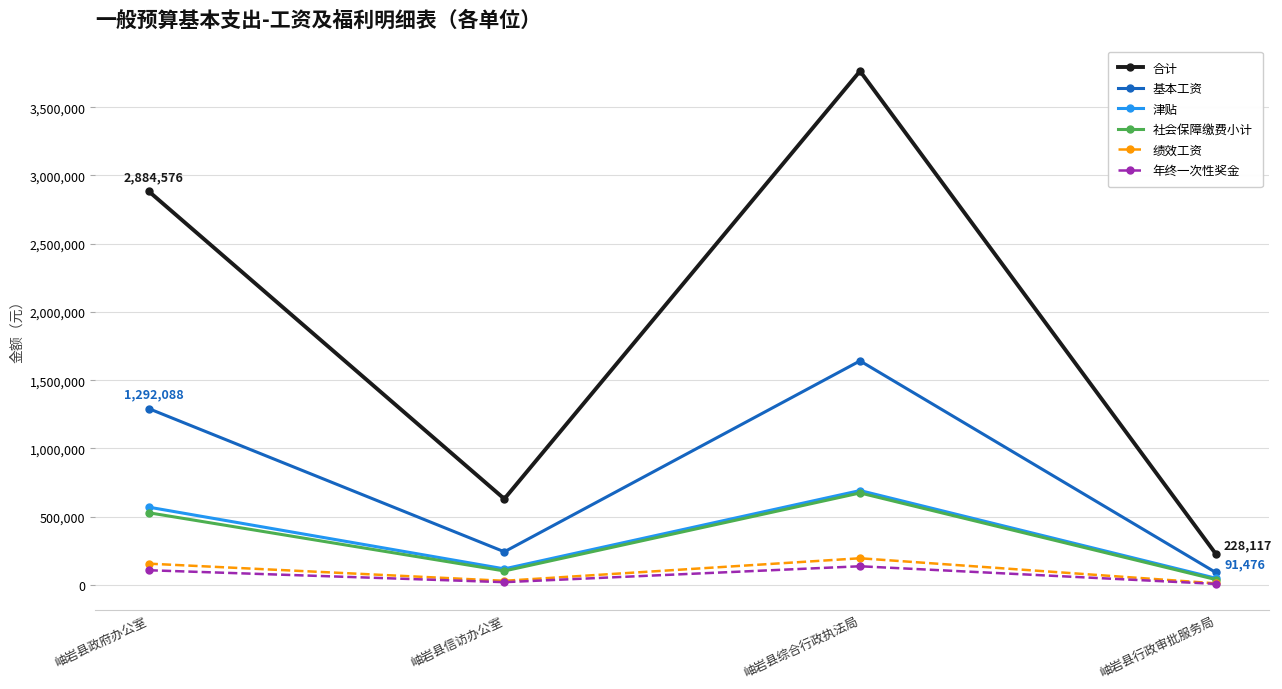

What position from the left is 岫岩县行政审批服务局?

4